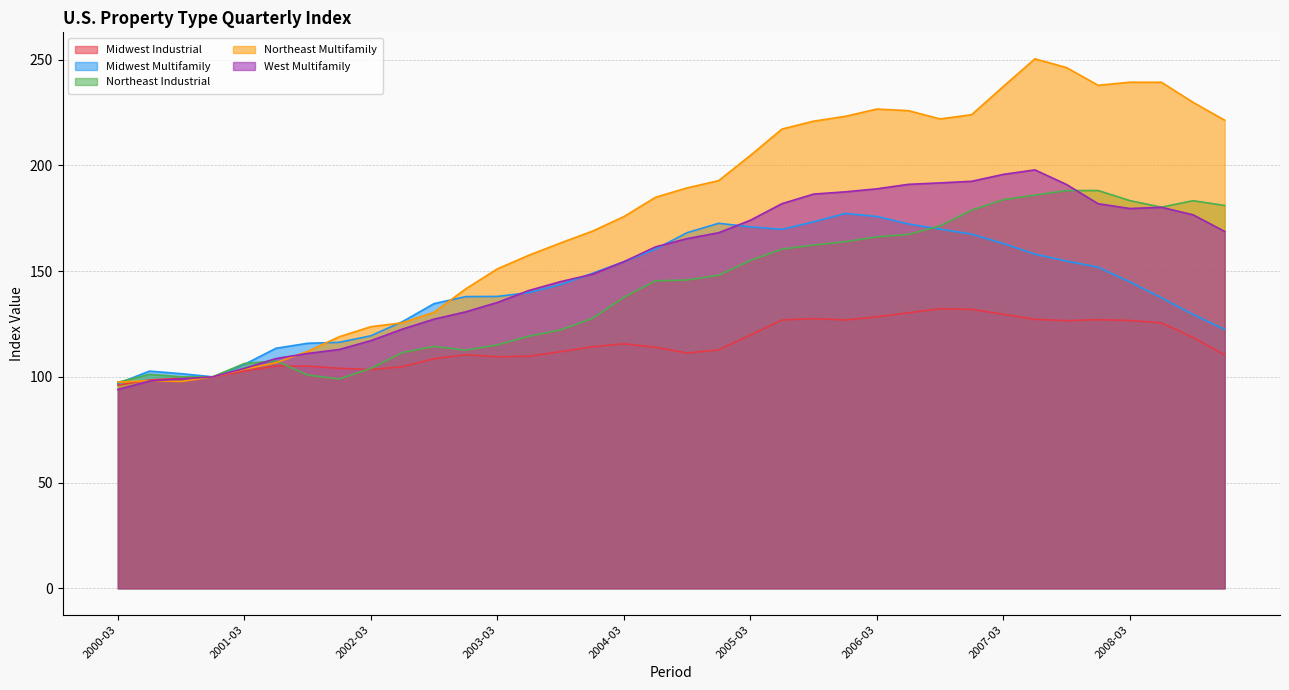

What are all the series names shown in the legend?

Midwest Industrial, Midwest Multifamily, Northeast Industrial, Northeast Multifamily, West Multifamily